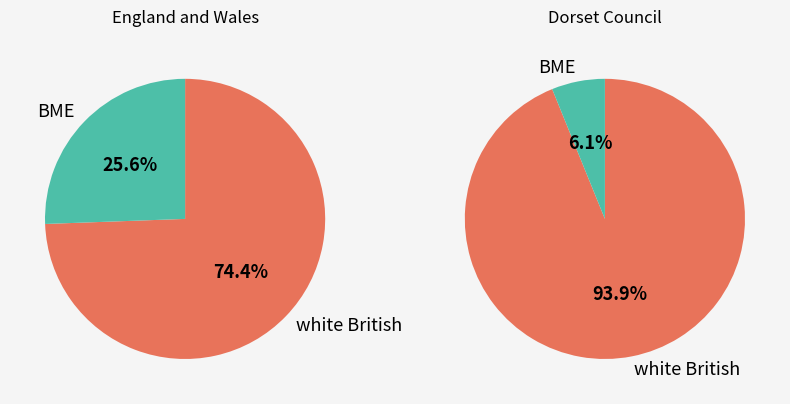

Between England and Wales and Dorset and Bournemouth, which series saw the biggest shift?

% white British